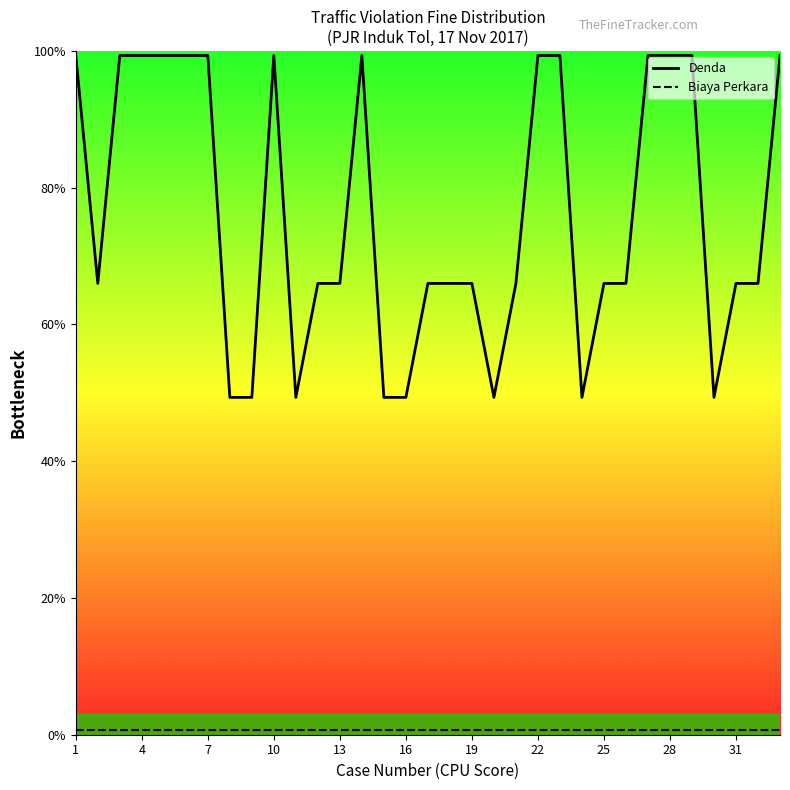

Which label corresponds to the largest value in the chart?

1